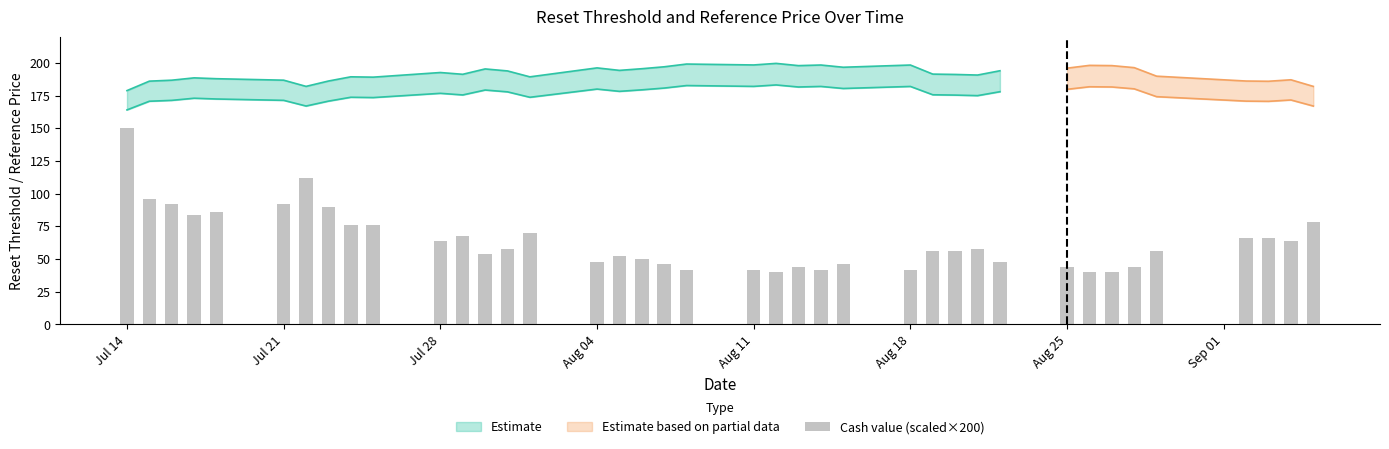

Reading left to right, what are all the values shown in this chart?

150.0	96.0	92.0	84.0	86.0	92.0	112.0	90.0	76.0	76.0	64.0	68.0	54.0	58.0	70.0	48.0	52.0	50.0	46.0	42.0	42.0	40.0	44.0	42.0	46.0	42.0	56.0	56.0	58.0	48.0	44.0	40.0	40.0	44.0	56.0	66.0	66.0	64.0	78.0